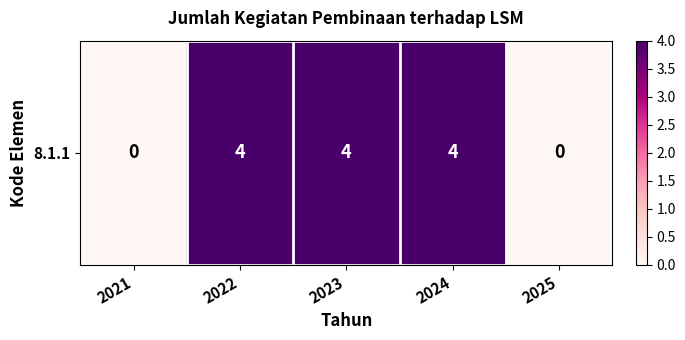

What is the difference between the maximum and minimum values?

4